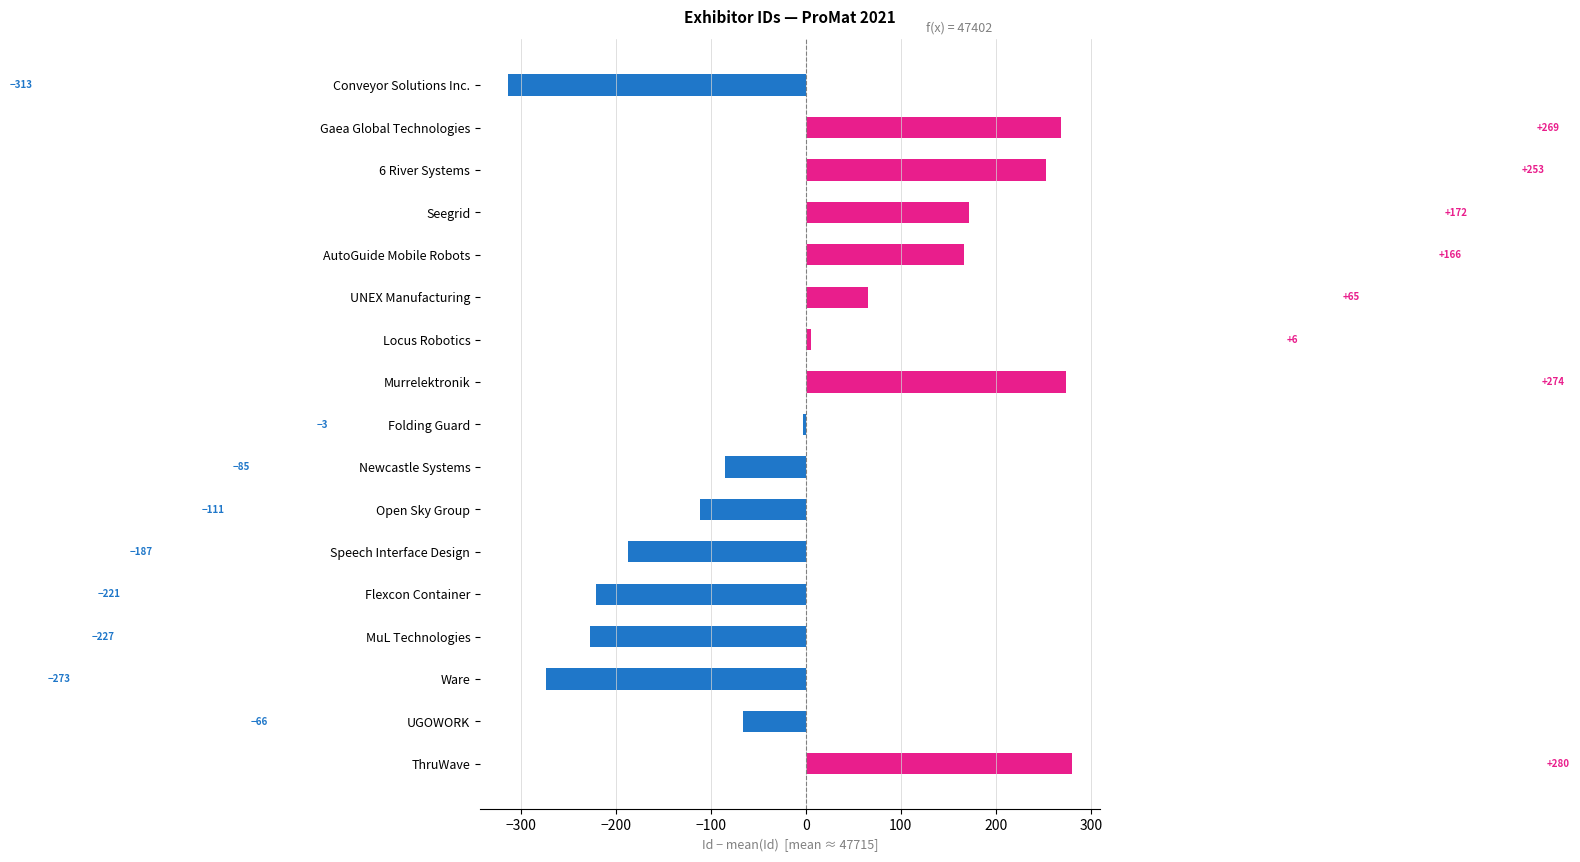

True or false: the data shows -186.9 at Speech Interface Design.

True